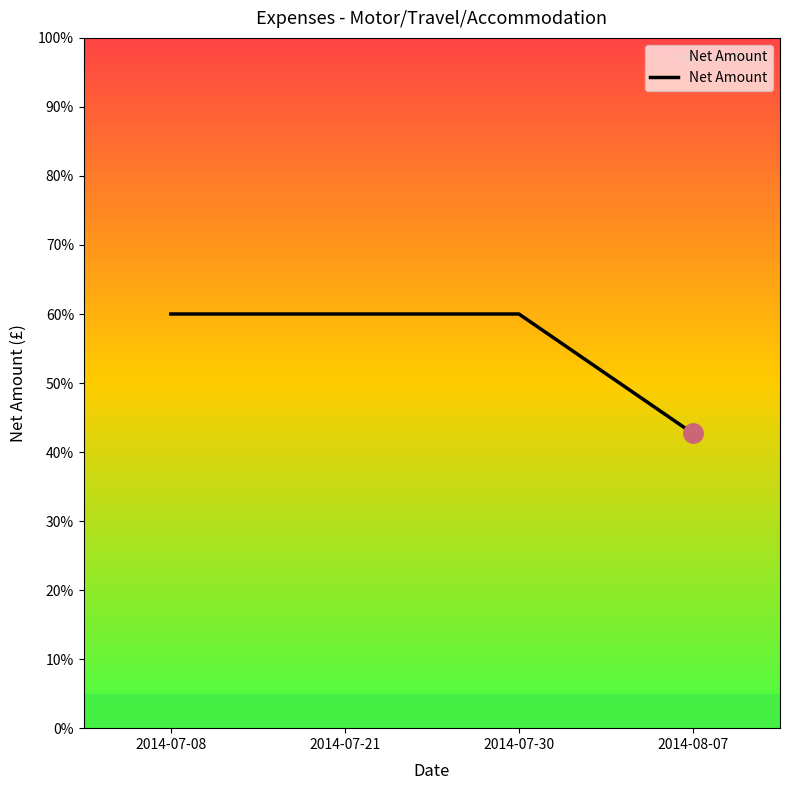

The value at 2014-07-30 is 60.0. True or false?

True